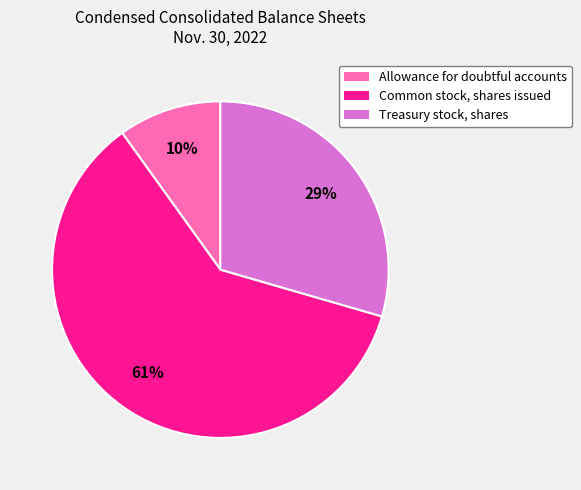

True or false: Allowance for doubtful accounts accounts for 10% of the total.

True